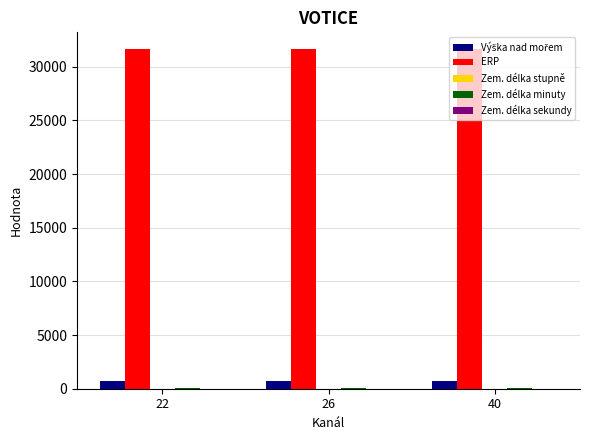

Which series has the largest total across all categories?

ERP